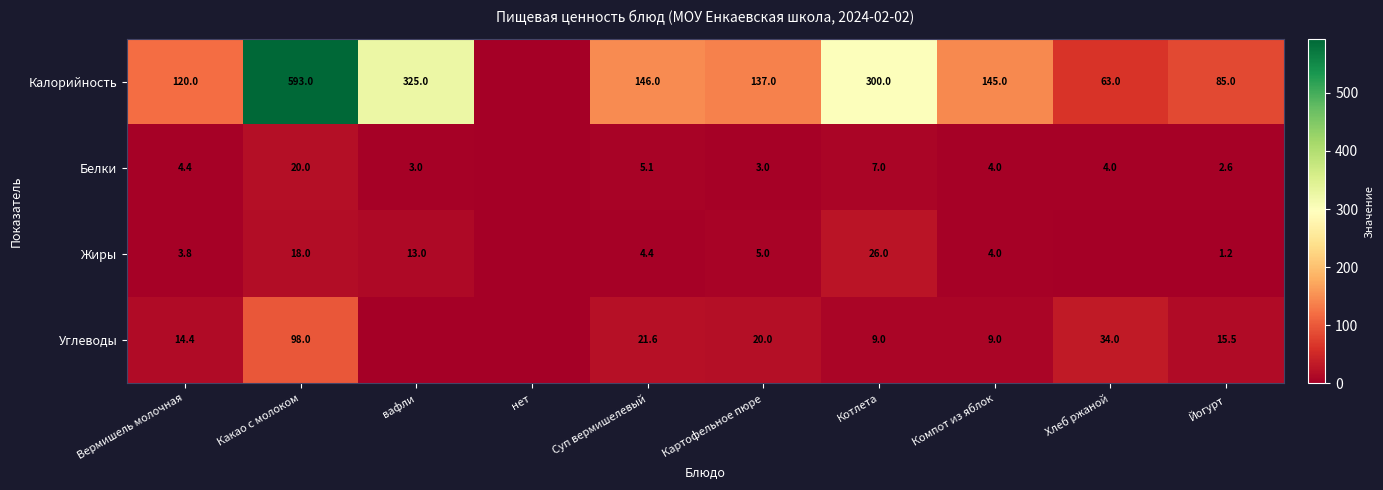

What is the difference between the Жиры values at Картофельное пюре and Вермишель молочная?

1.2